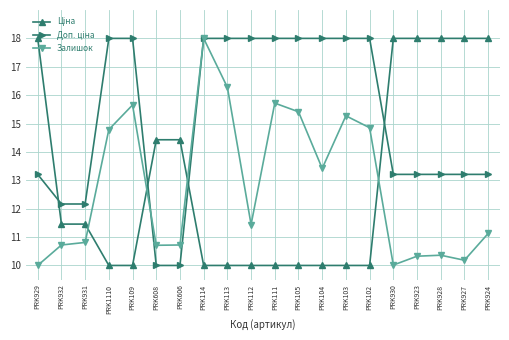

What is the label of the 11th point from the right?

PRK112